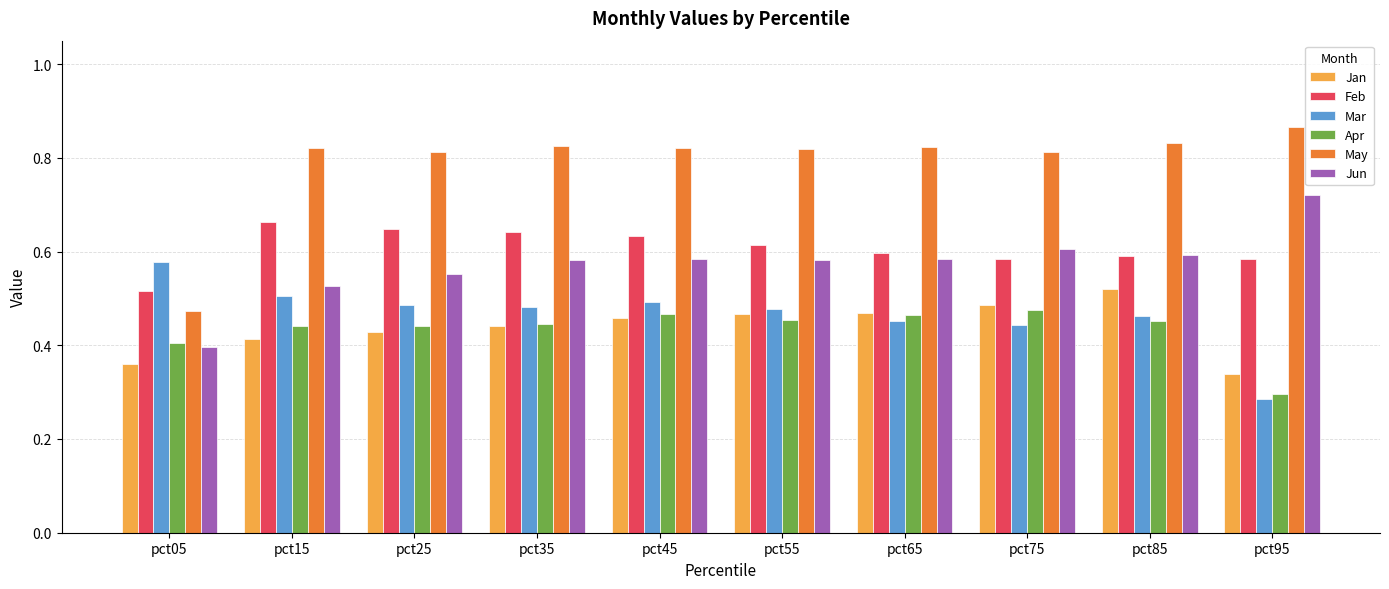

The Feb series shows 0.6 at pct45. True or false?

True